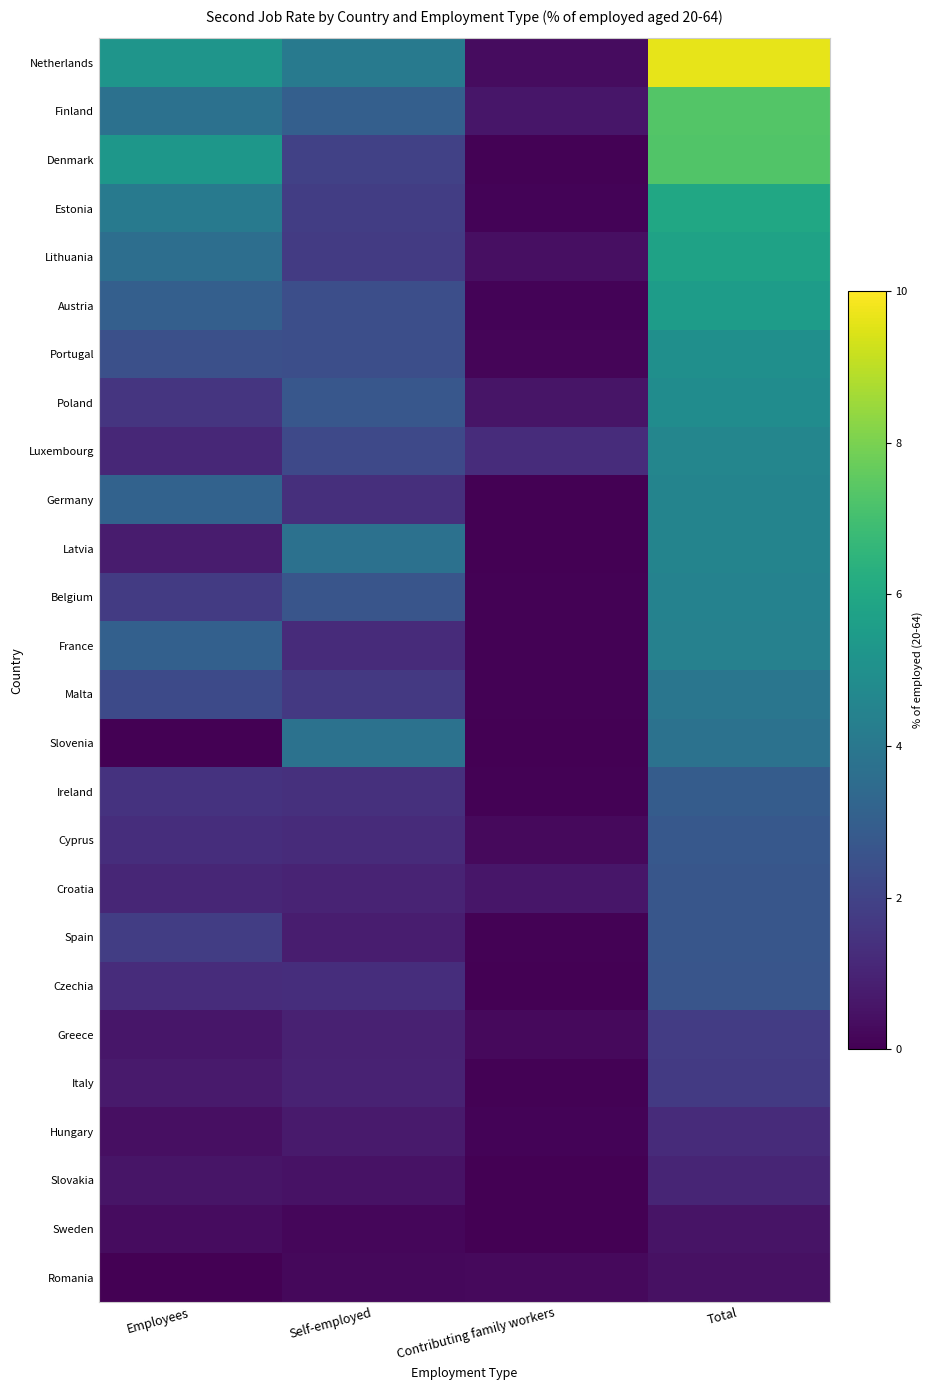

At Total, list the series in order from largest to smallest.

Netherlands, Finland, Denmark, Estonia, Lithuania, Austria, Portugal, Poland, Luxembourg, Germany, Latvia, Belgium, France, Malta, Slovenia, Ireland, Cyprus, Croatia, Spain, Czechia, Greece, Italy, Hungary, Slovakia, Sweden, Romania